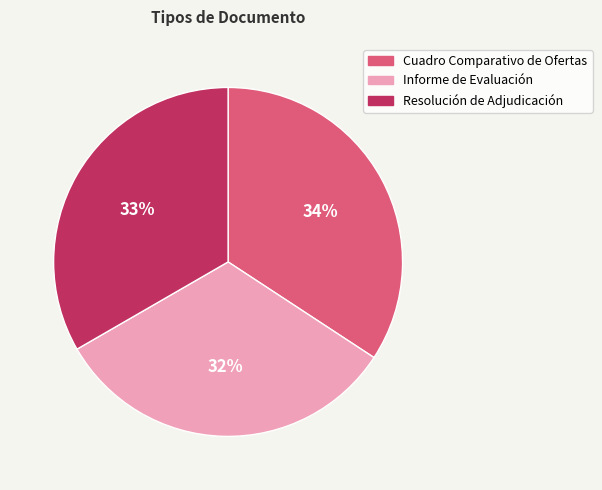

Is it true that Cuadro Comparativo de Ofertas is 47% of the pie?

False